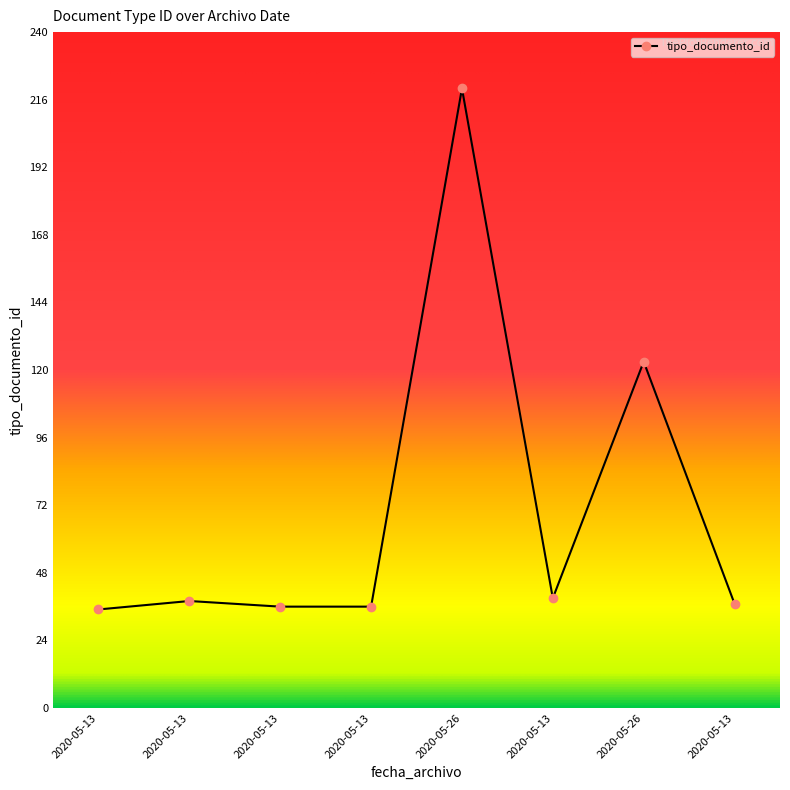

What is the change in value from 2020-05-13 to 2020-05-13?

+3